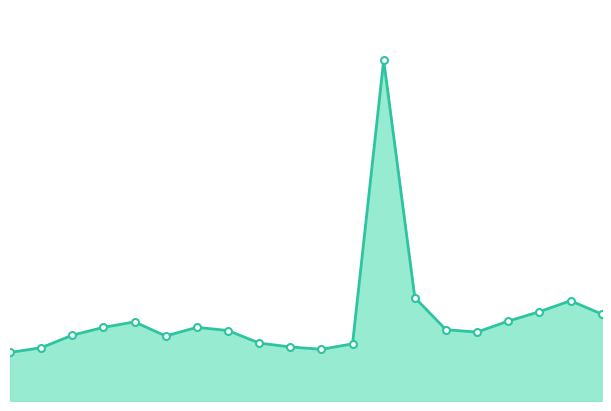

How many points are higher than both their immediate neighbors (excluding endpoints)?

4